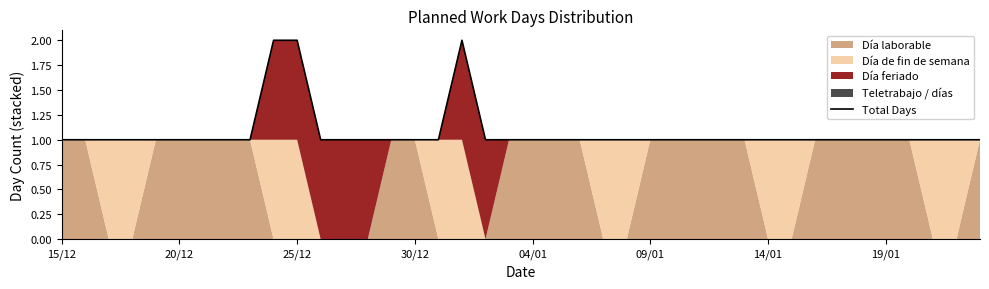

True or false: the data has more than 1 interior local peaks.

False